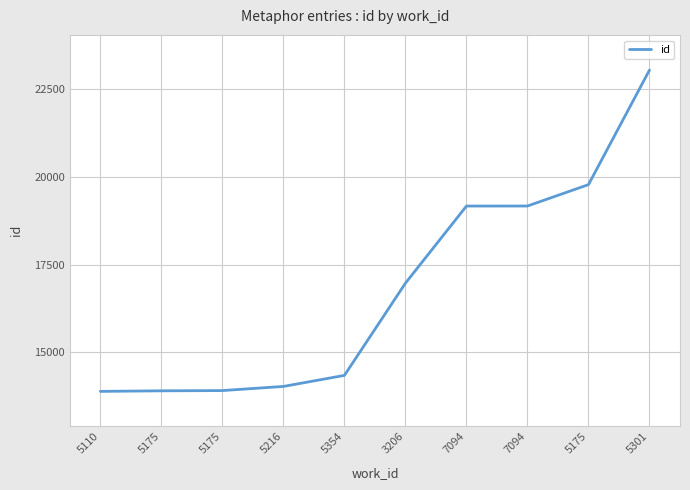

The value at 5175 is 31465. True or false?

False